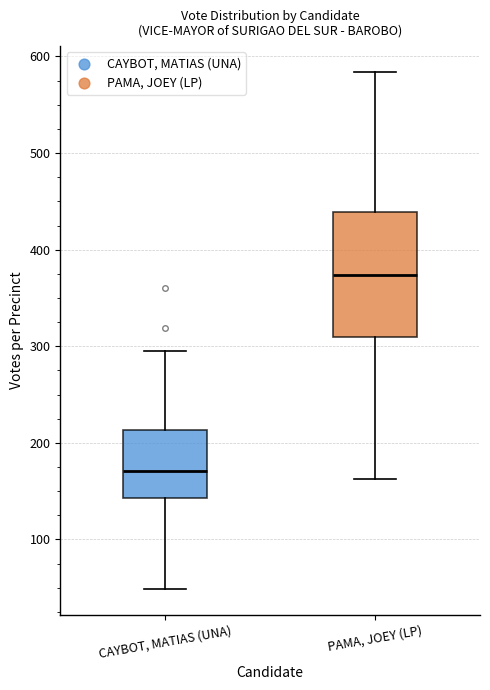

Comparing the boxes themselves (not the whiskers), which one is the tallest?

PAMA, JOEY (LP)